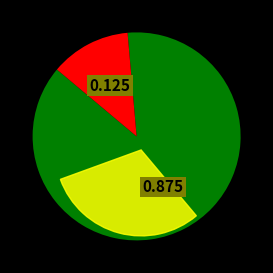

Is it true that dap-thredds-download is 76% of the pie?

False